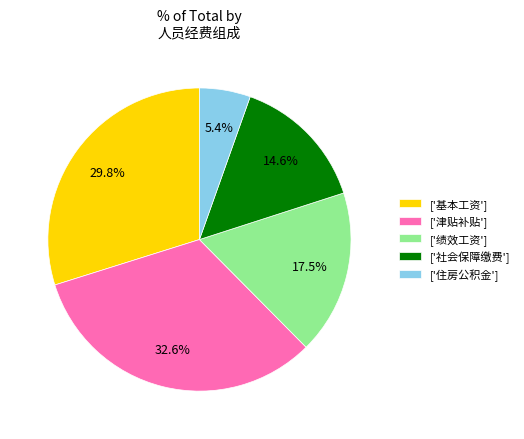

Between ['住房公积金'] and ['津贴补贴'], which is larger?

['津贴补贴']